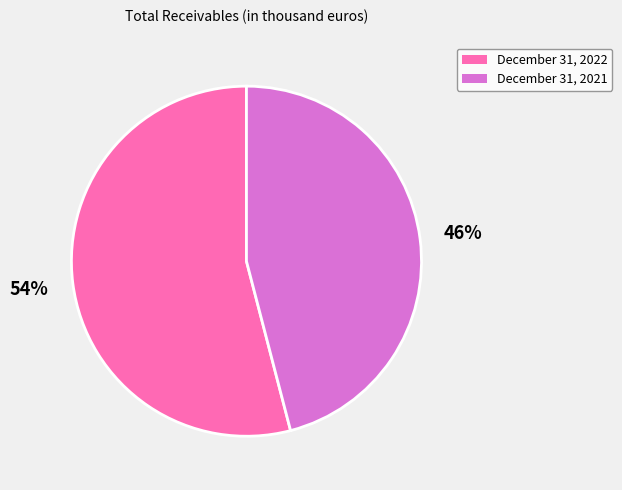

Is the sum of December 31, 2021 and December 31, 2022 greater than half?

Yes